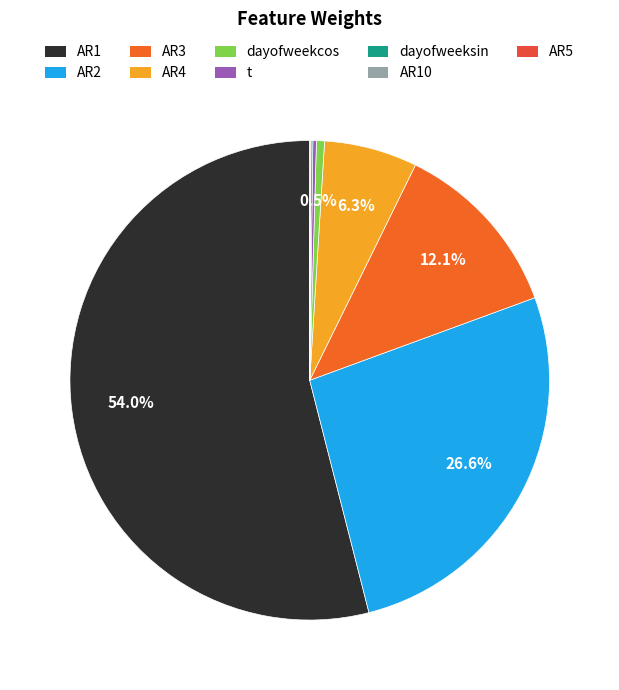

What is the smallest slice in the pie chart?

AR5